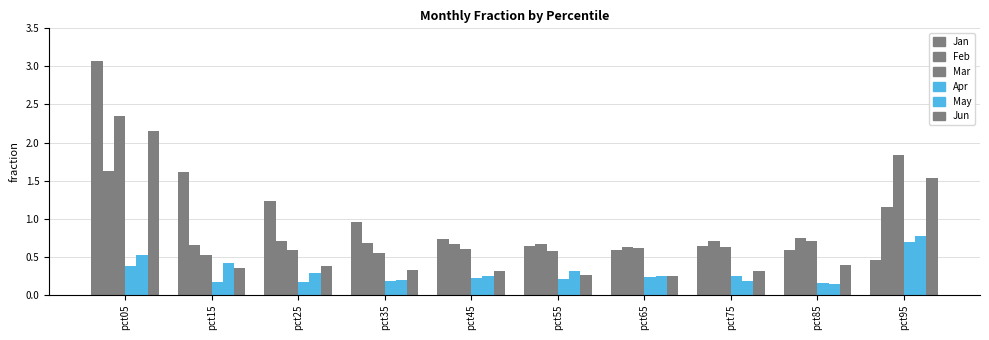

What is the sum of the Apr values at pct85 and pct05?

0.5